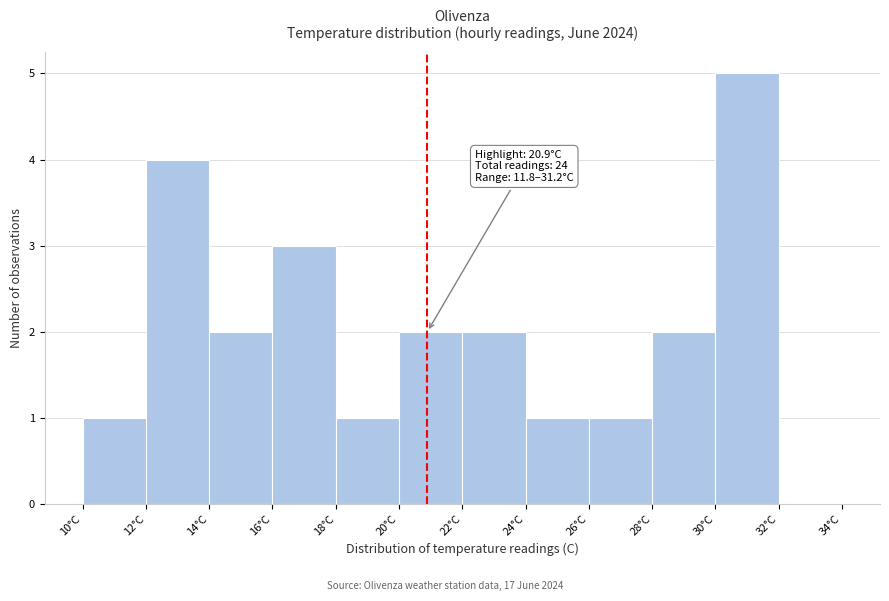

Over which range of the x-axis is the bar tallest?

30 to 32